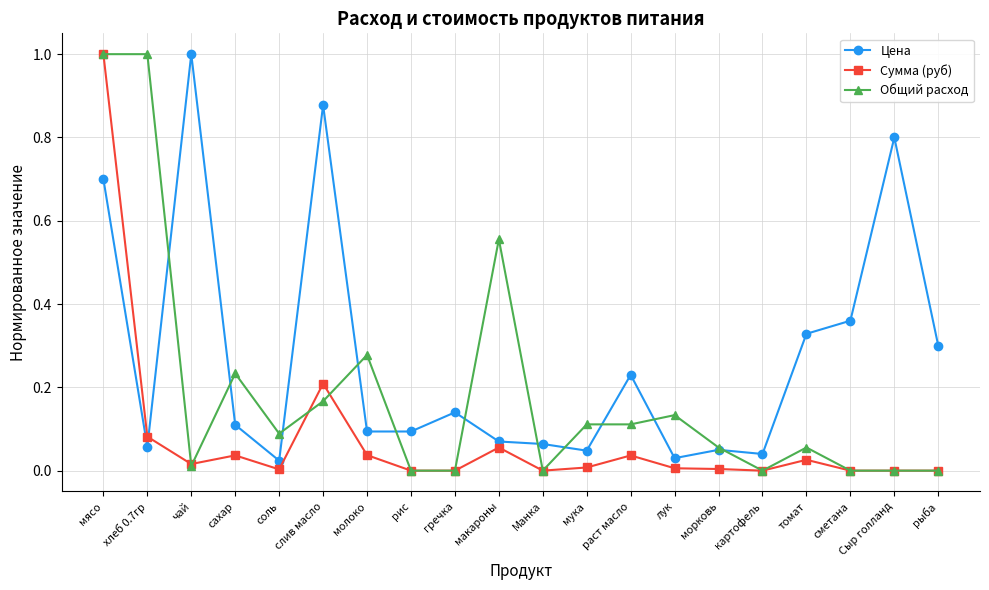

How many series are shown in this chart?

3